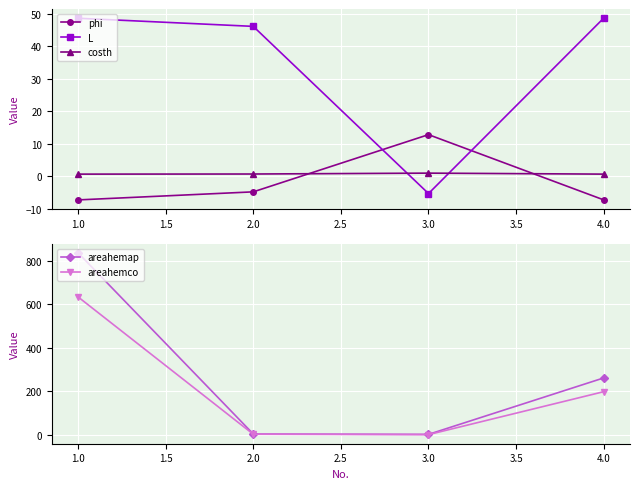

What is the value of the L point at the 3rd from the left?

-5.3